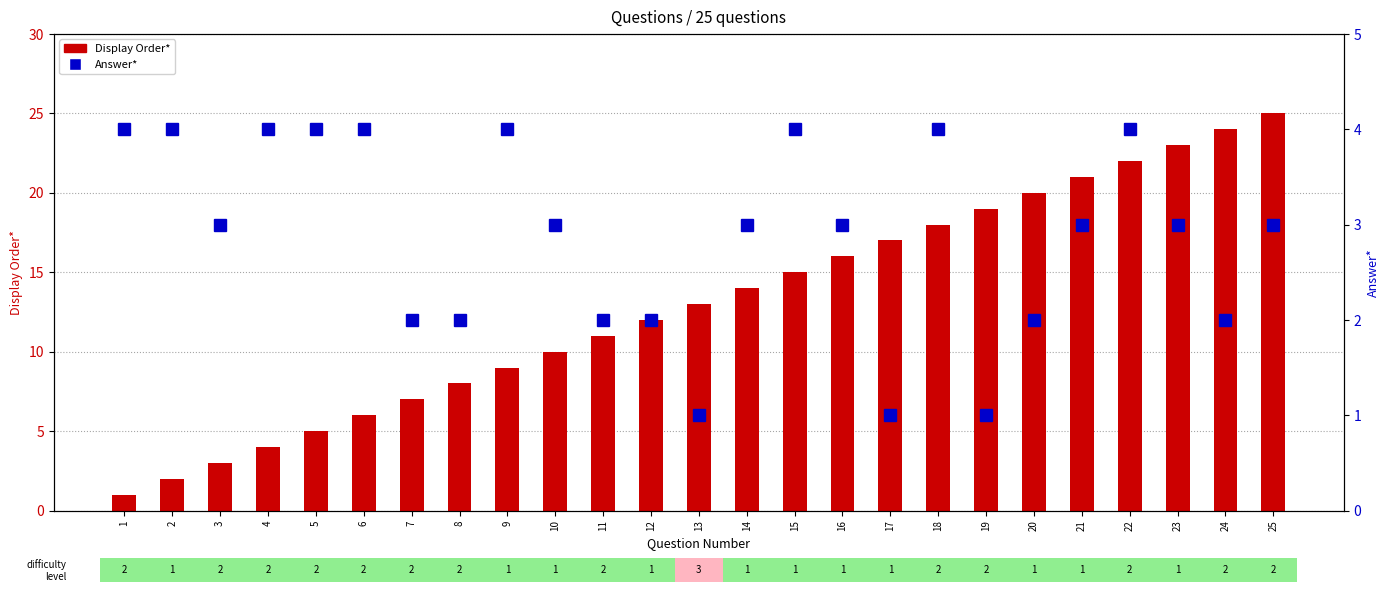

What is the maximum value for Answer*?

4